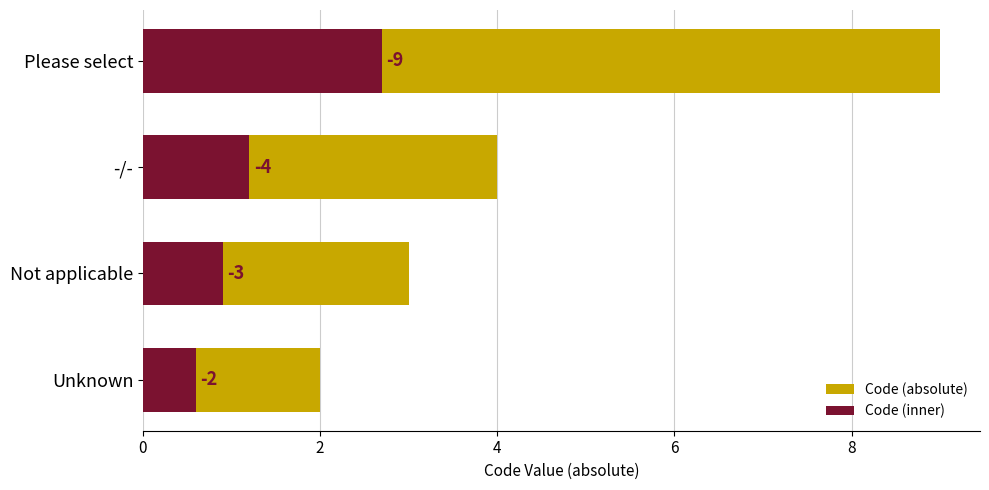

What is the average value of the Code (inner) series?

1.3